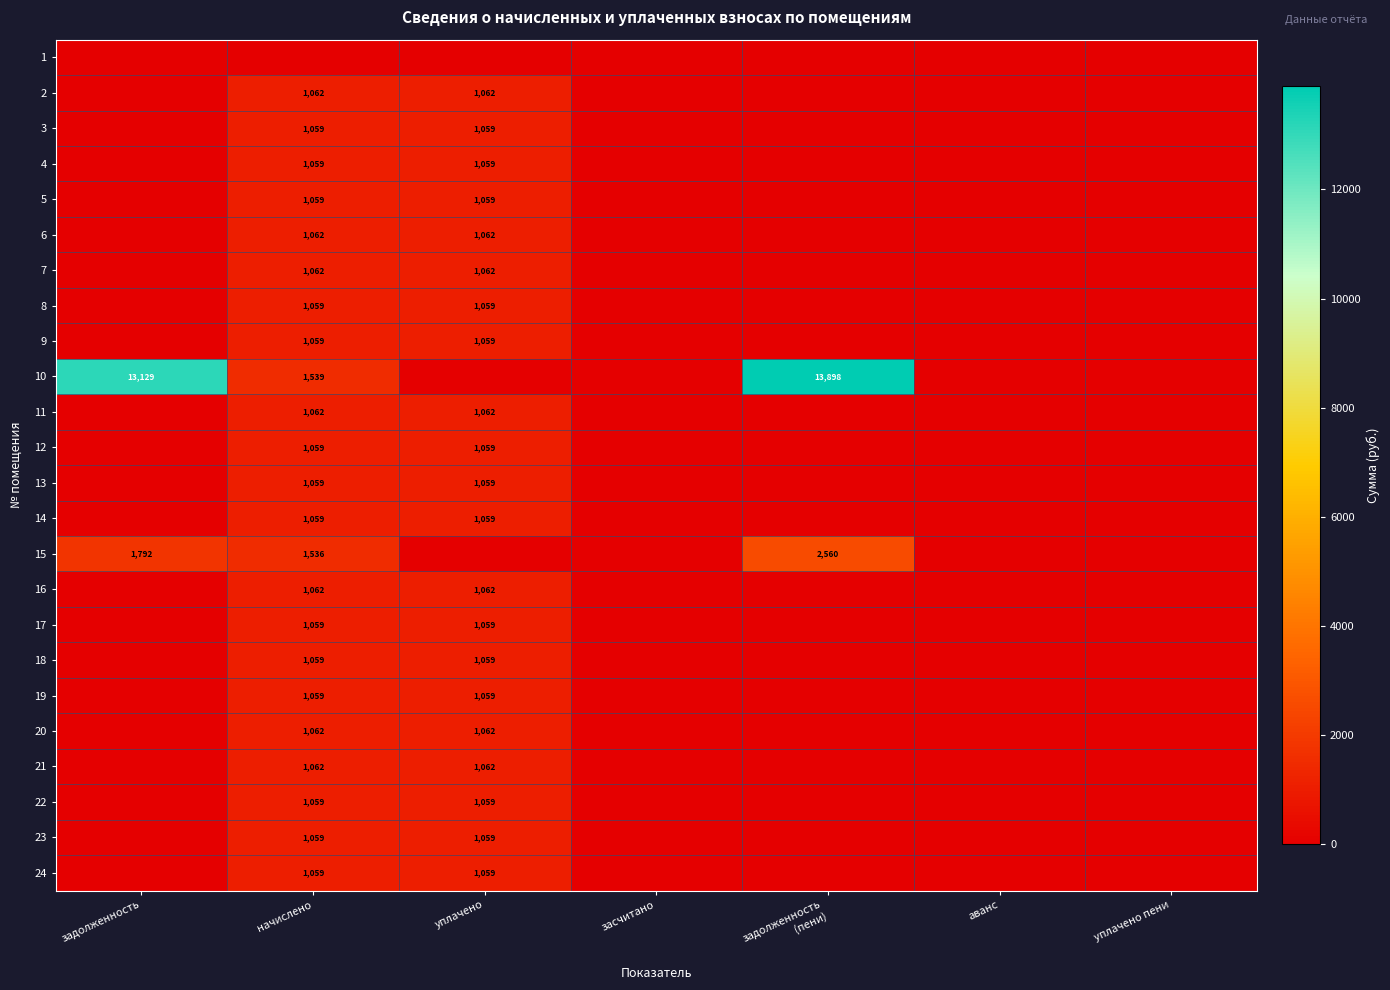

True or false: 10 has a value of 13129 at задолженность.

True